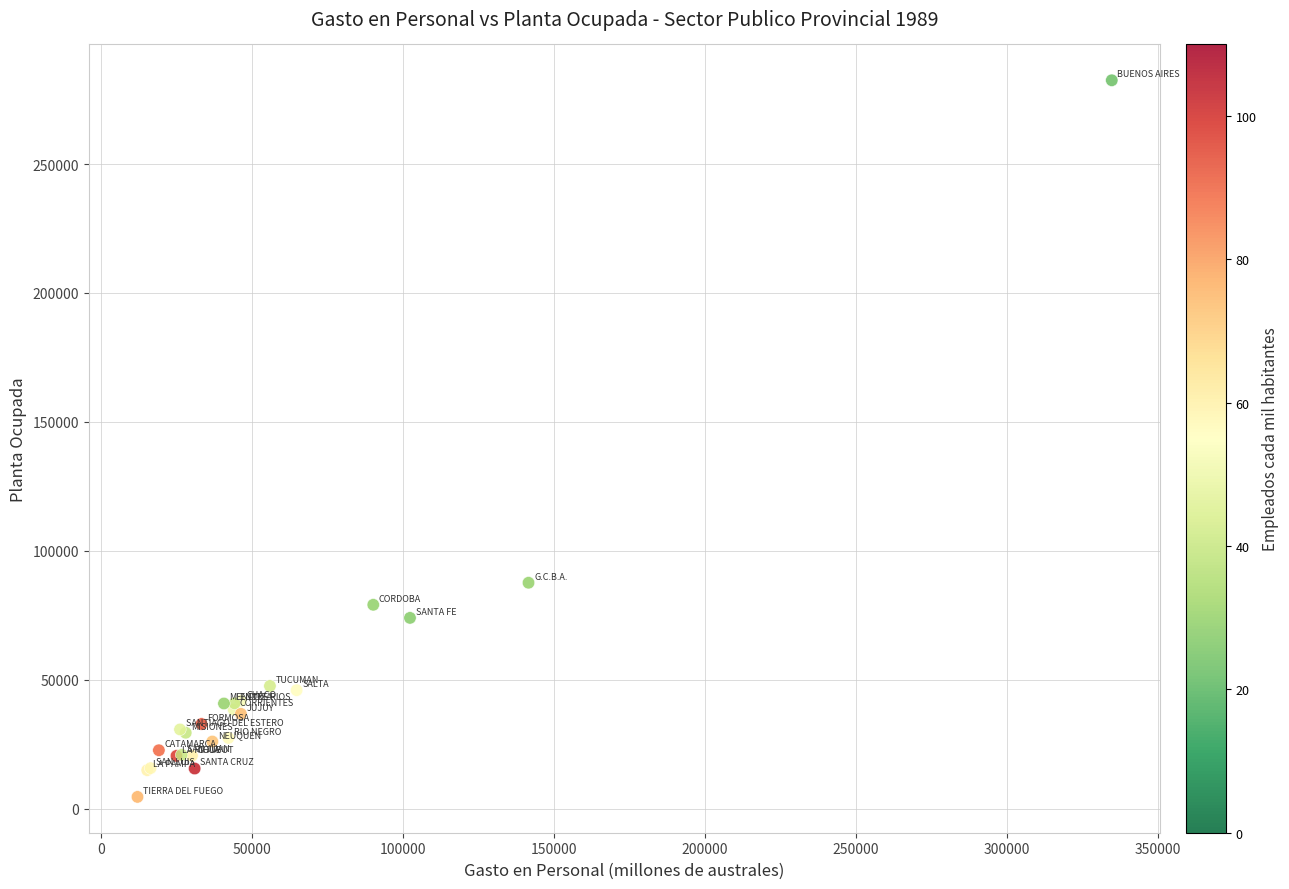

What Y value in the scatter plot is closest to 143501?

87585.0